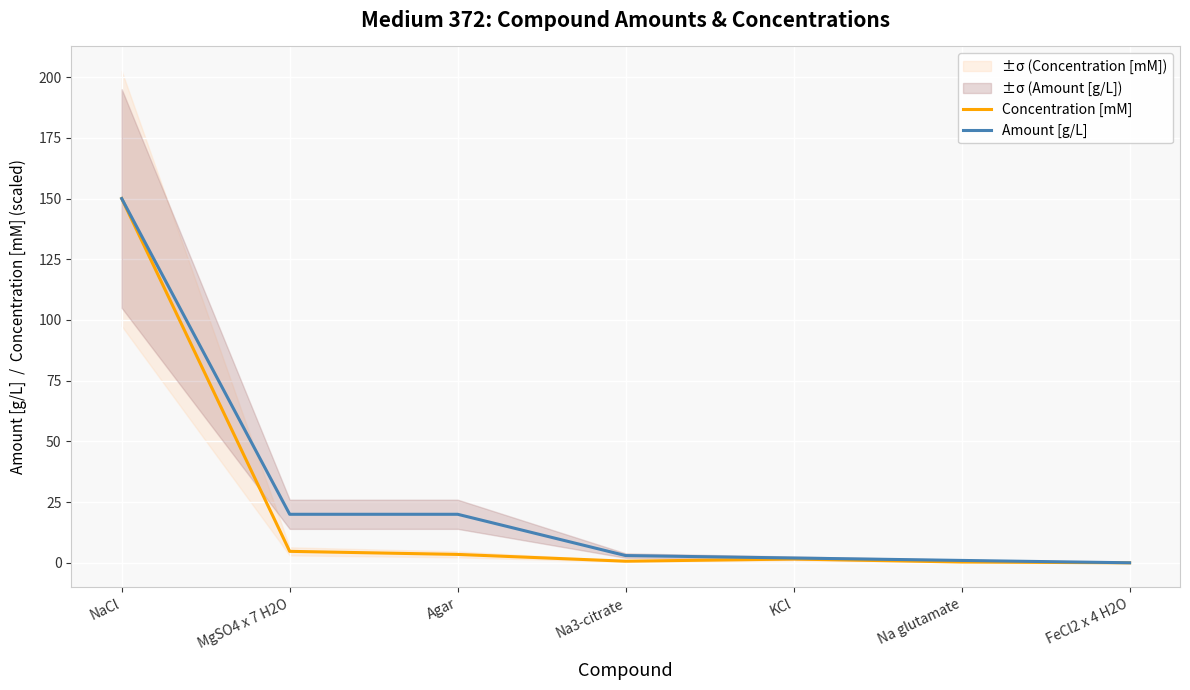

Which category has the lowest value across all series?

FeCl2 x 4 H2O